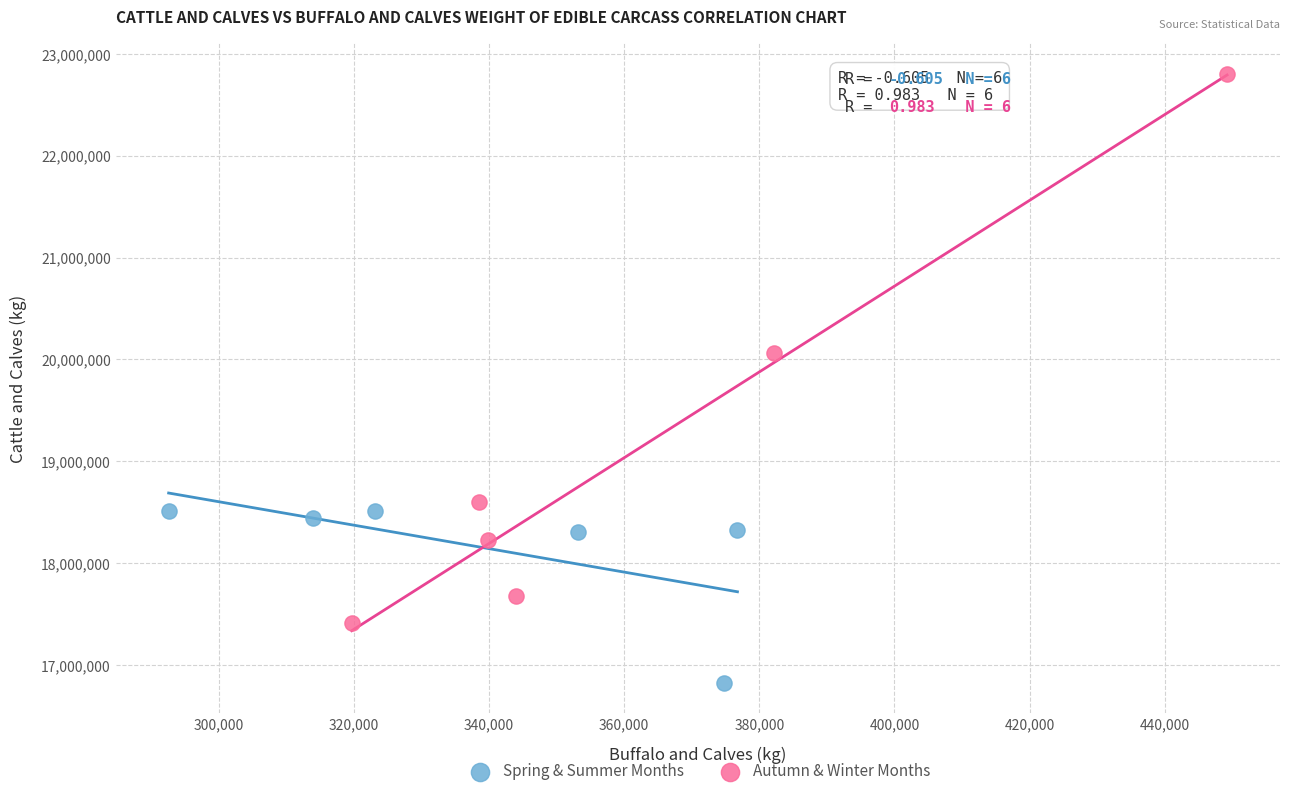

Which series contains the highest Y value?

Autumn & Winter Months